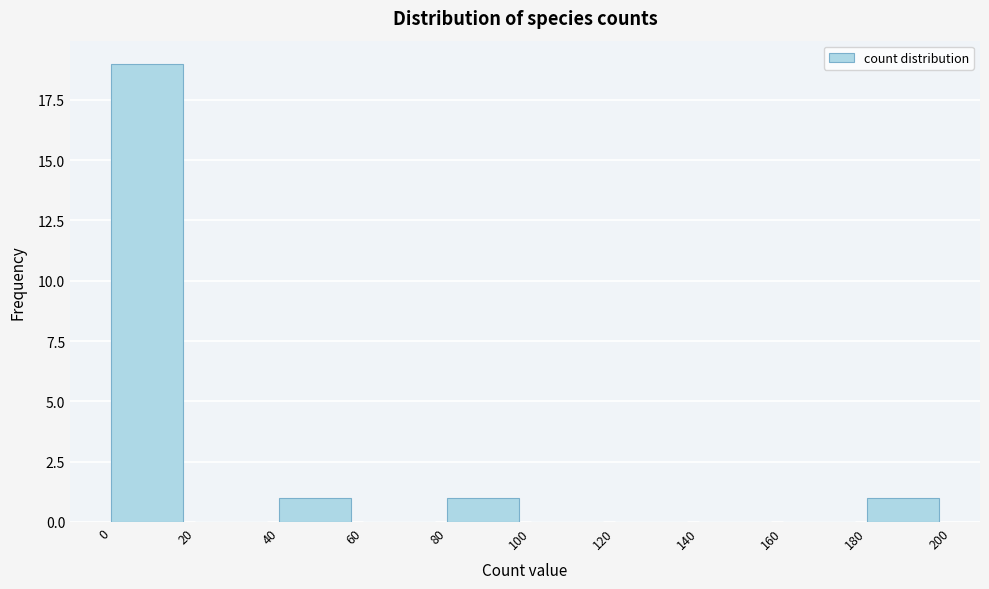

What is the height of the bar covering 40 to 60 on the x-axis? The values are not printed on the chart, so give them approximately, as read against the axis.

1